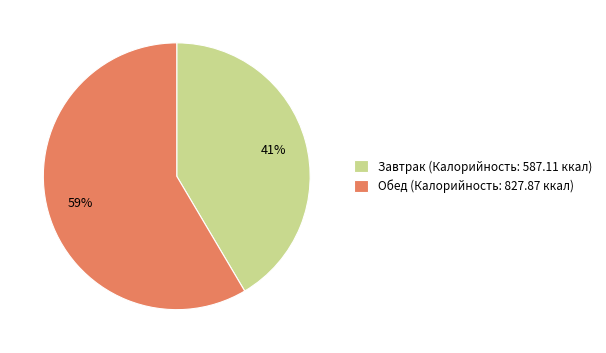

What is the smallest slice in the pie chart?

Завтрак